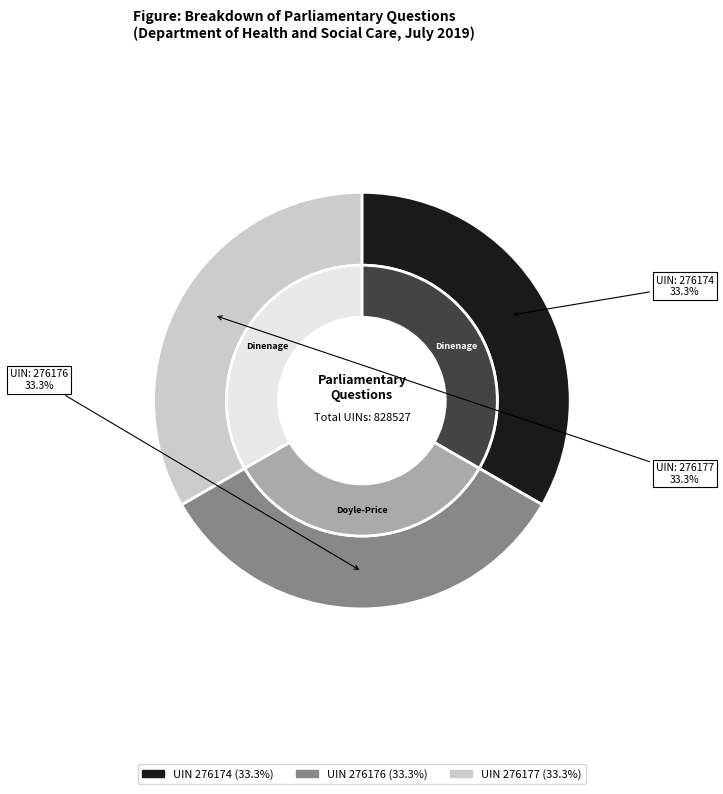

The 276174 slice represents 45% of the pie. True or false?

False